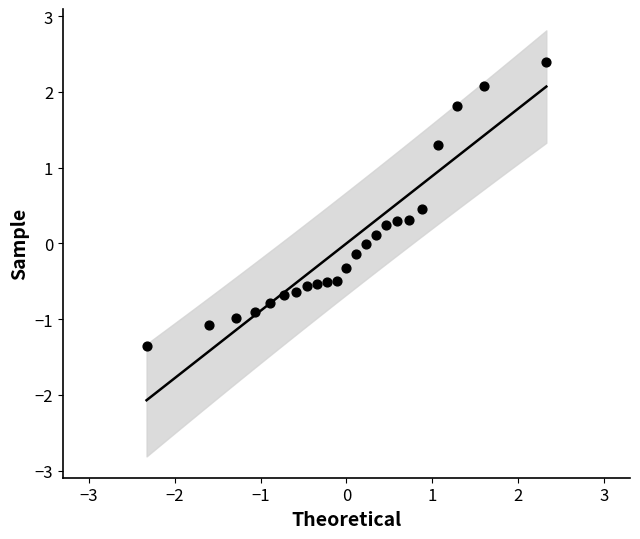

What is the range of X values (max minus min)?

4.7